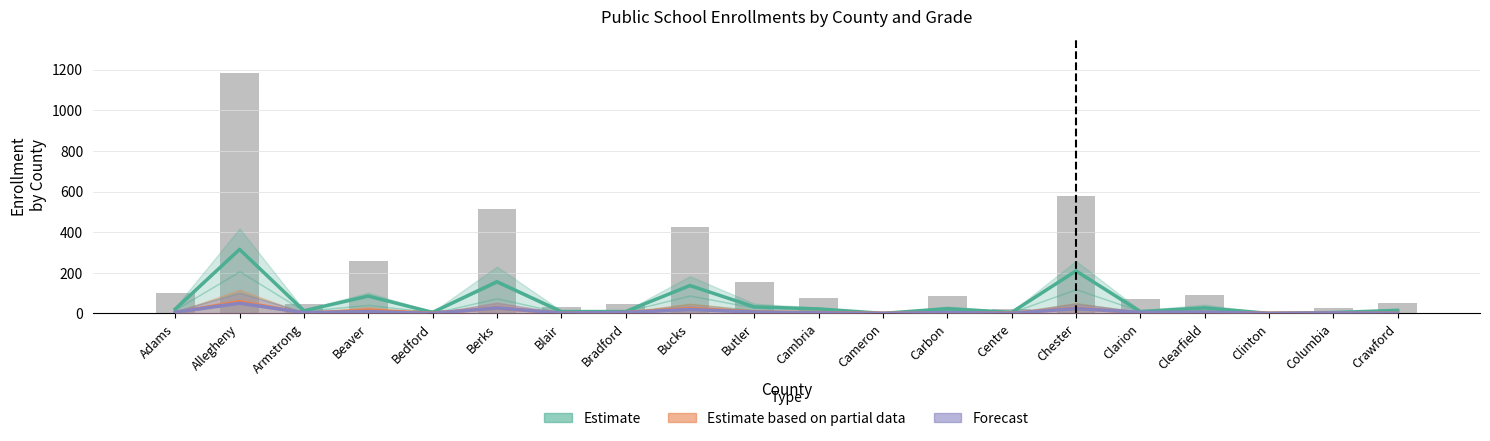

At which category is the sum across all series the highest?

Allegheny